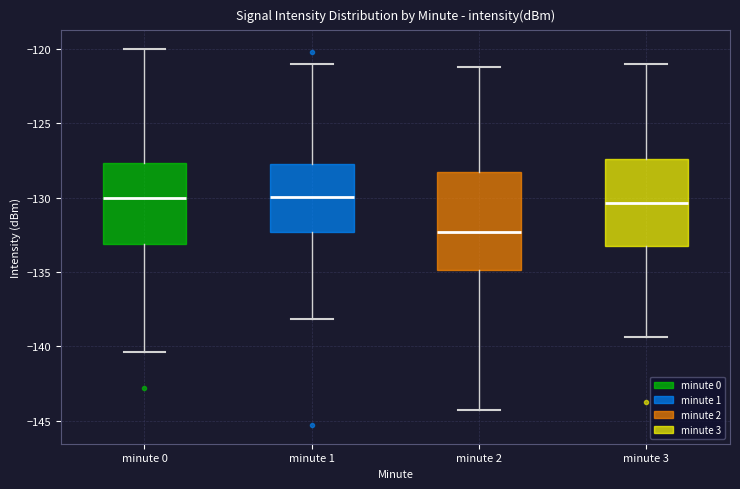

Which box has the lowest median line?

minute 2